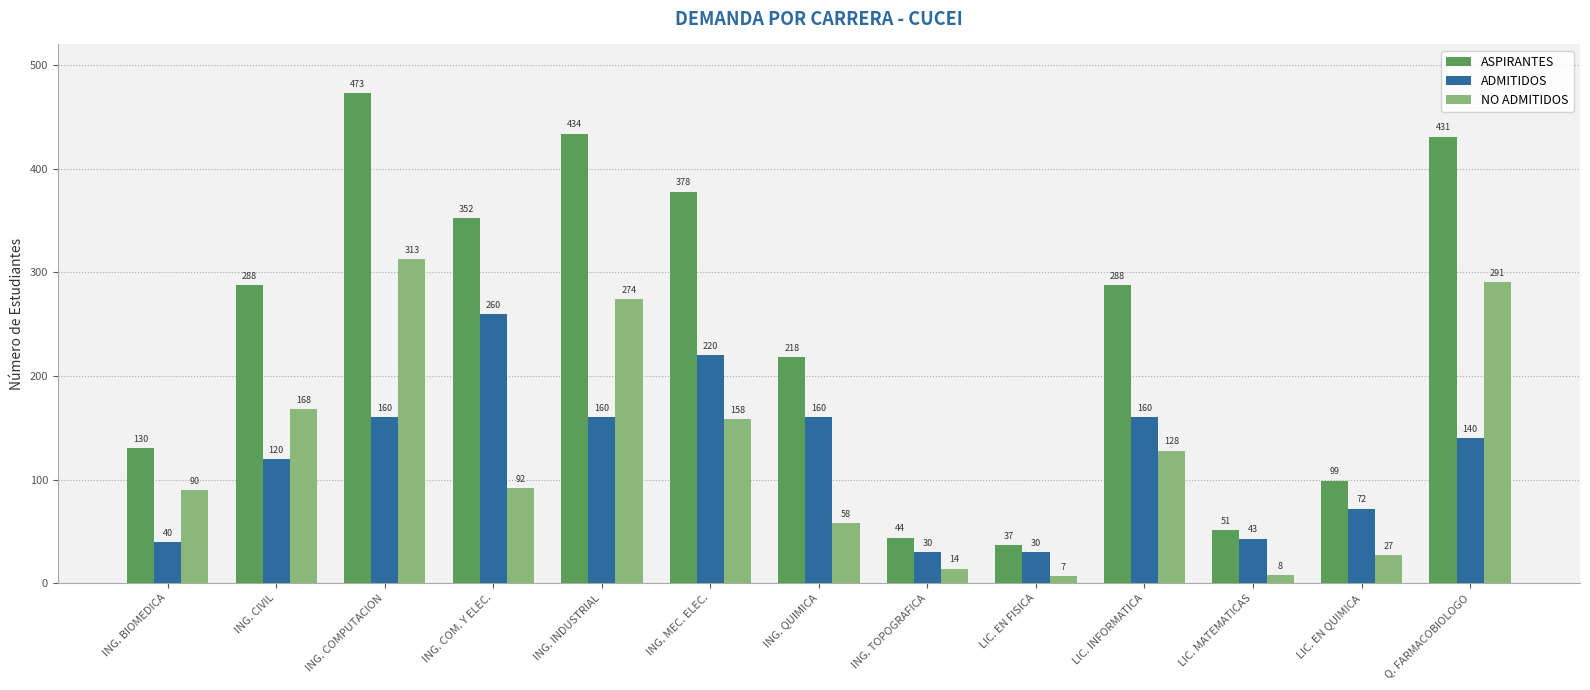

What are all the series names shown in the legend?

ASPIRANTES, ADMITIDOS, NO ADMITIDOS